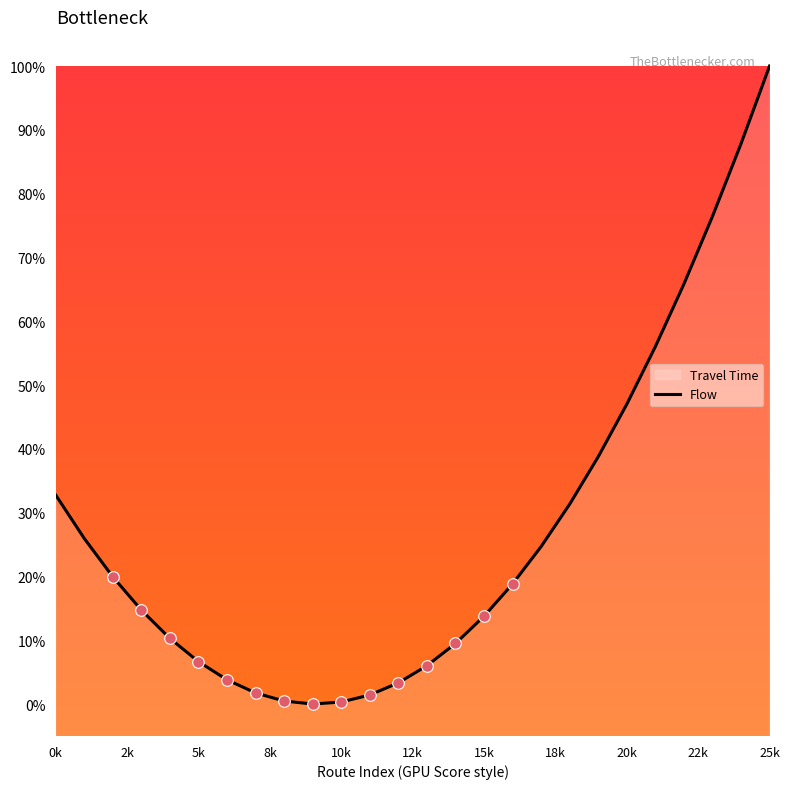

Between 2k and 5k, which is larger?

2k